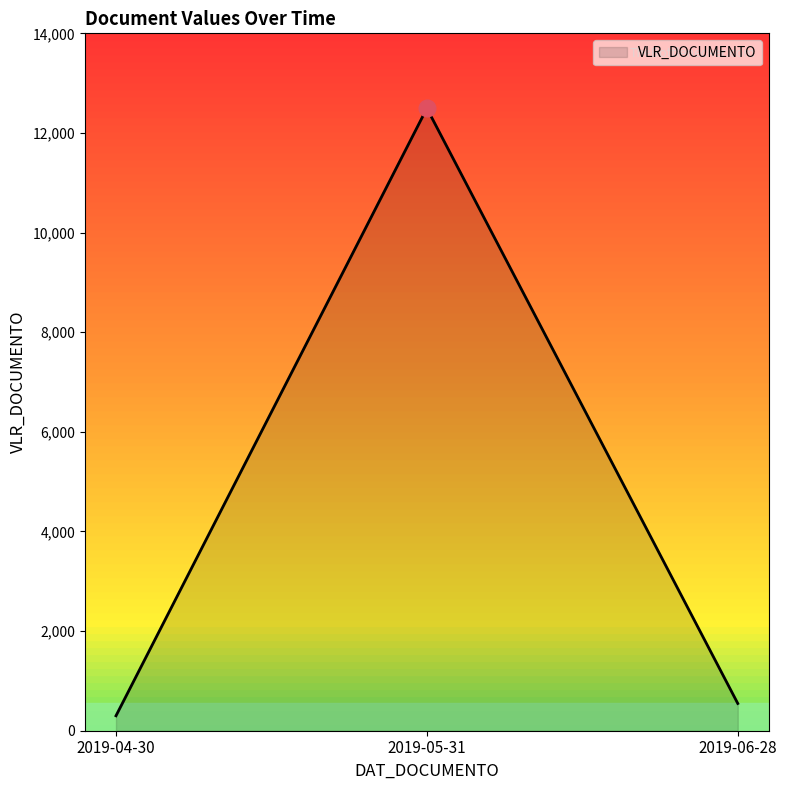

List the labels in order of value, largest first.

2019-05-31, 2019-06-28, 2019-04-30